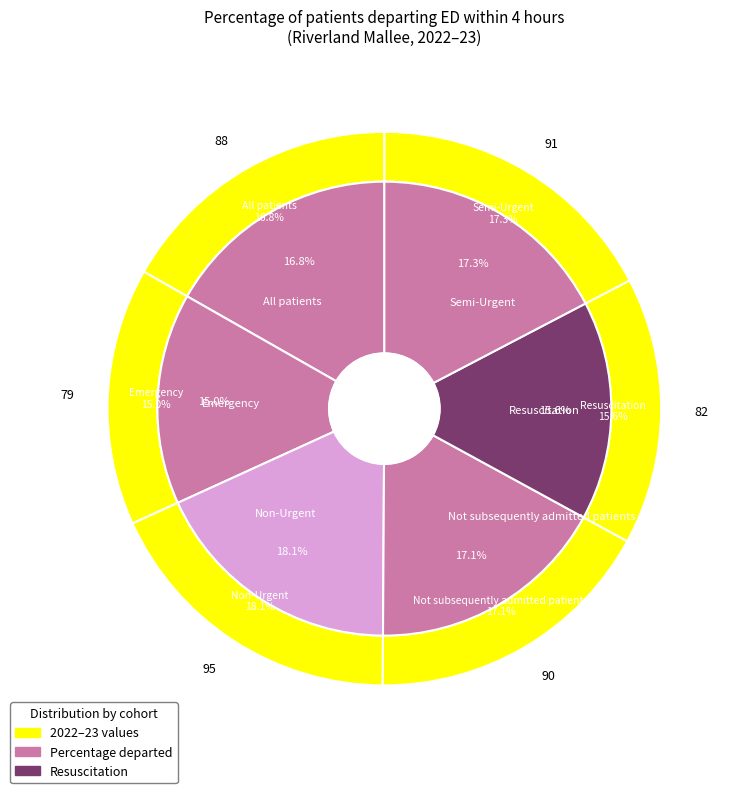

The All patients slice represents 17% of the pie. True or false?

True